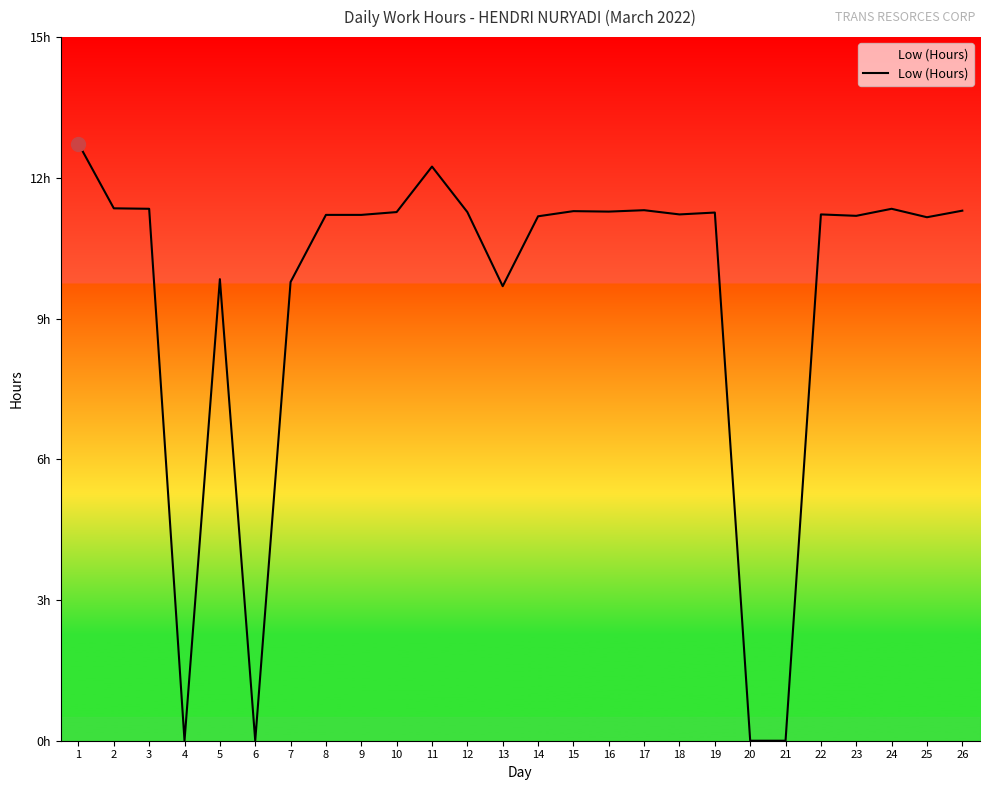

The chart shows a value of 2.3 at 26. True or false?

False